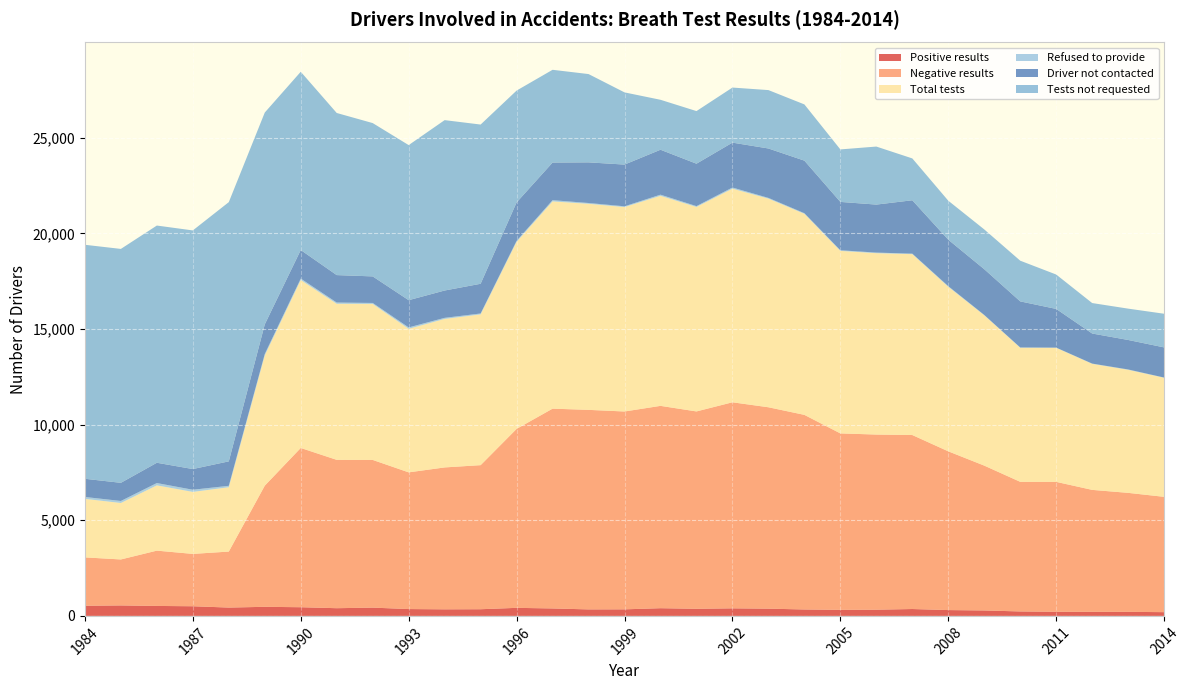

Reading left to right, transcribe all the data shown in this chart.

Positive results: 531	548	521	505	436	475	454	403	433	358	344	349	421	390	340	343	403	372	396	379	336	317	325	360	305	285	233	217	214	212	196
Negative results: 2529	2404	2892	2737	2928	6335	8328	7757	7724	7148	7420	7534	9358	10447	10434	10346	10580	10320	10774	10531	10176	9226	9158	9098	8300	7574	6778	6792	6376	6222	6030
Total tests: 3060	2952	3413	3242	3364	6810	8782	8160	8157	7506	7764	7883	9779	10837	10774	10689	10983	10692	11170	10910	10512	9543	9483	9458	8605	7859	7011	7009	6590	6434	6226
Refused to provide: 99	106	121	113	75	76	75	66	51	74	58	48	53	65	43	41	61	44	61	38	34	34	32	27	32	19	15	11	14	19	12
Driver not contacted: 951	949	1061	1082	1278	1548	1493	1435	1388	1423	1429	1553	2010	1967	2125	2181	2349	2218	2347	2584	2748	2528	2510	2791	2429	2392	2409	2023	1572	1542	1576
Tests not requested: 12236	12231	12404	12478	13555	11077	9321	8477	8017	8110	8909	8326	5848	4850	4617	3775	2612	2751	2879	3053	2940	2745	3034	2188	2039	2080	2128	1798	1593	1638	1760